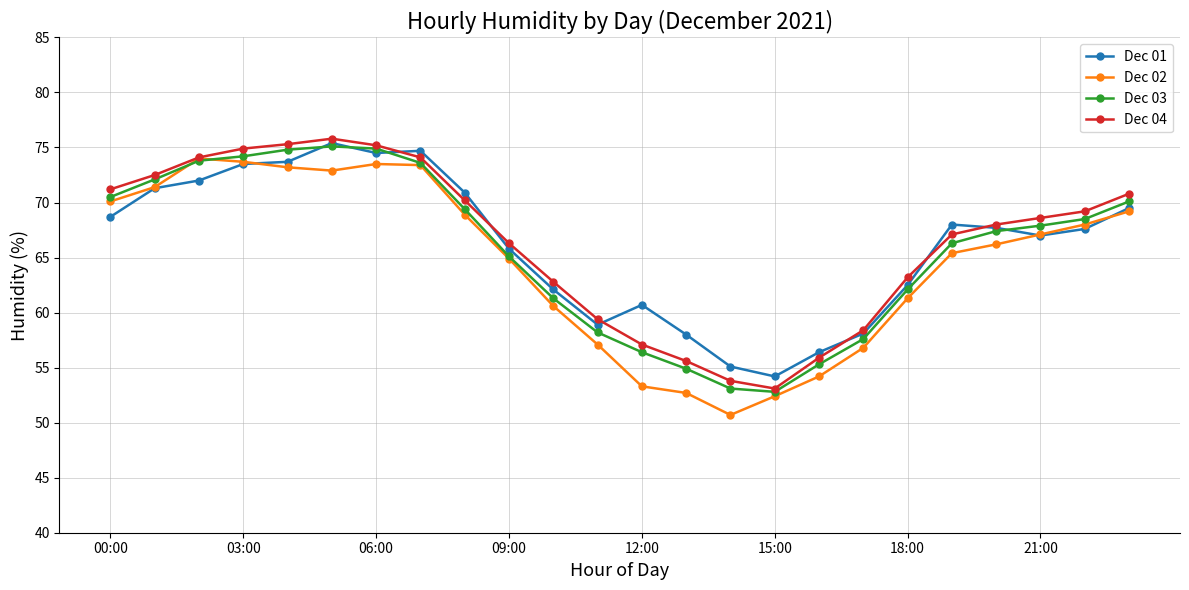

What is the maximum value for Dec 04?

75.8